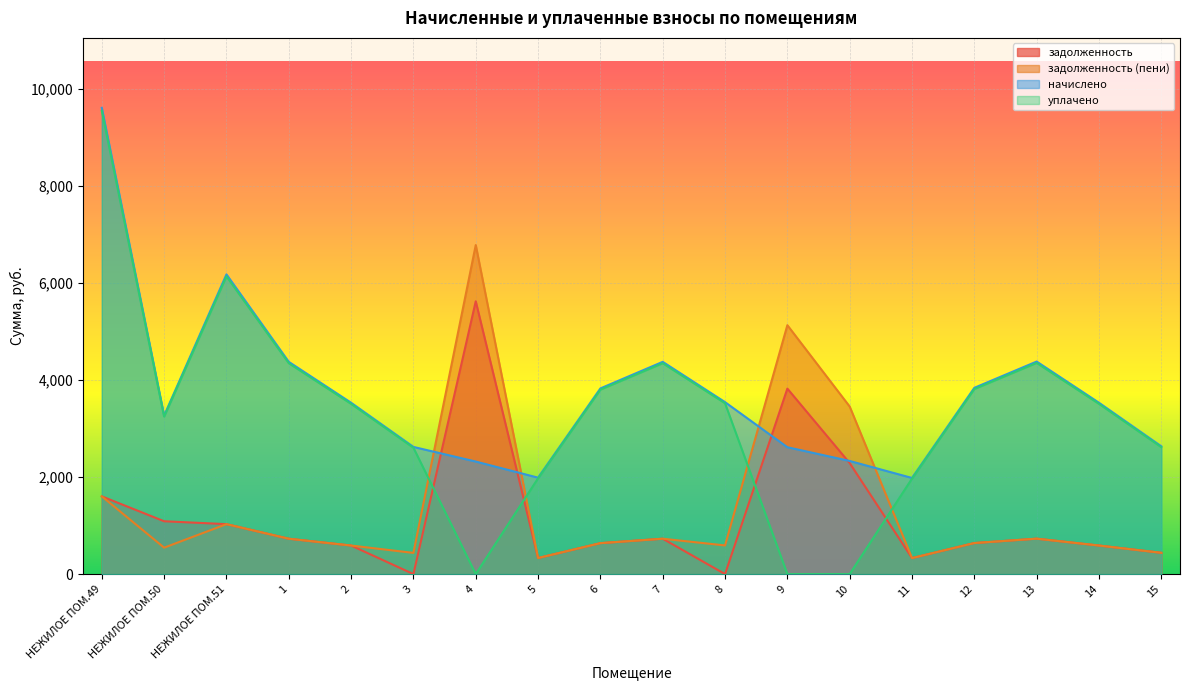

Which category has the highest value in the начислено series?

НЕЖИЛОЕ ПОМ.49